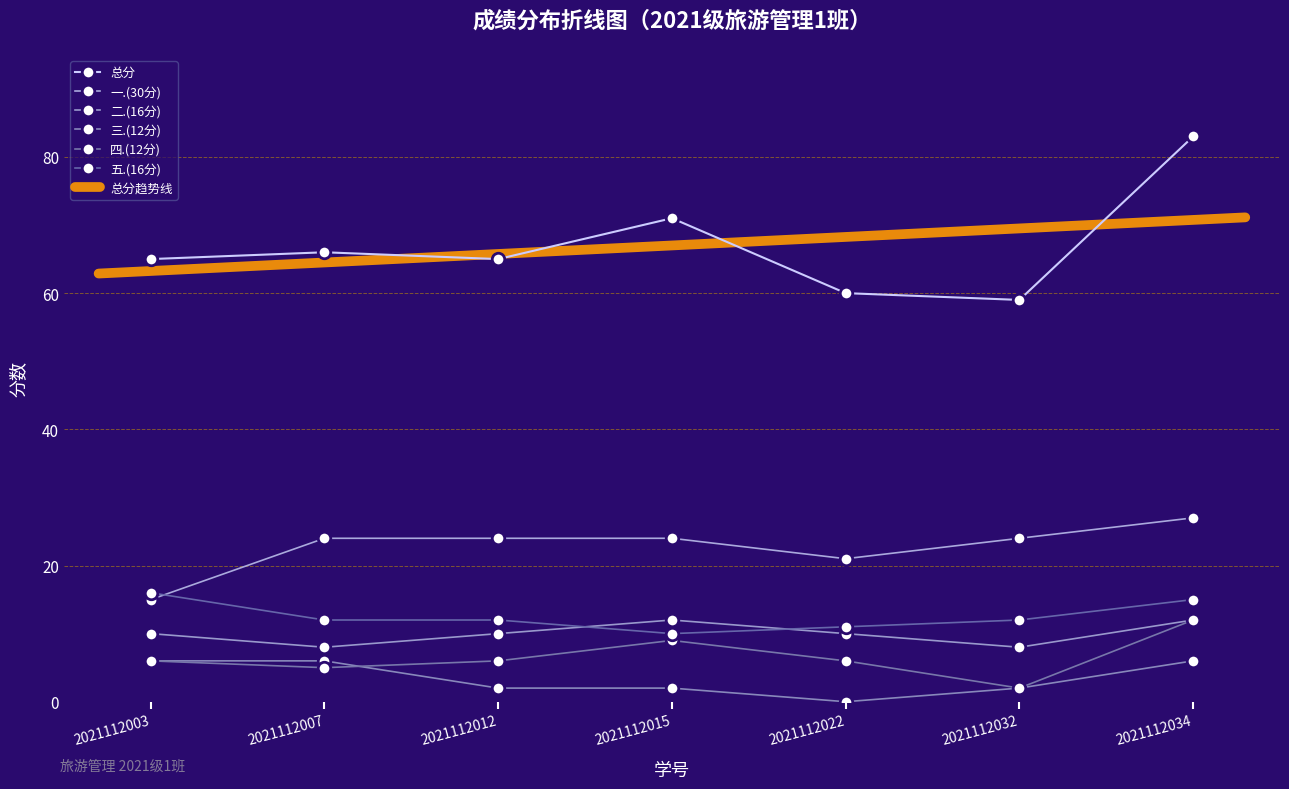

At which category does 总分 reach its first local valley?

2021112012